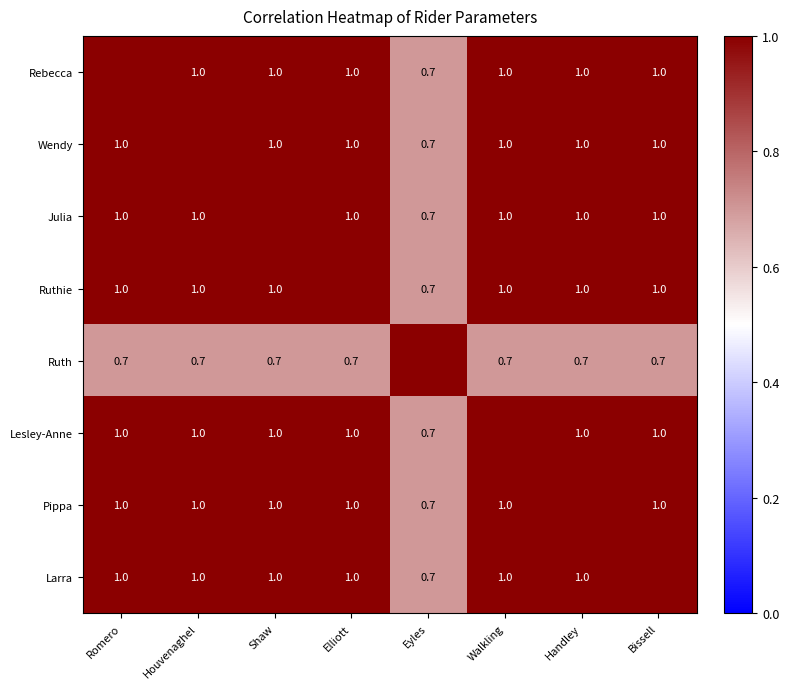

What is the sum of the Julia values at Handley and Eyles?

1.7